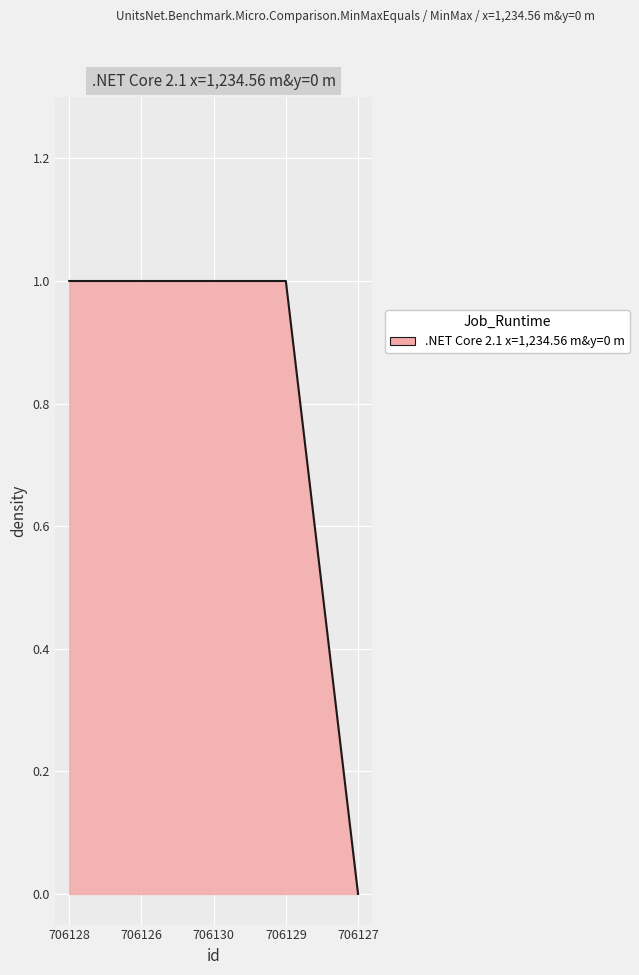

What is the sum of all values?

4